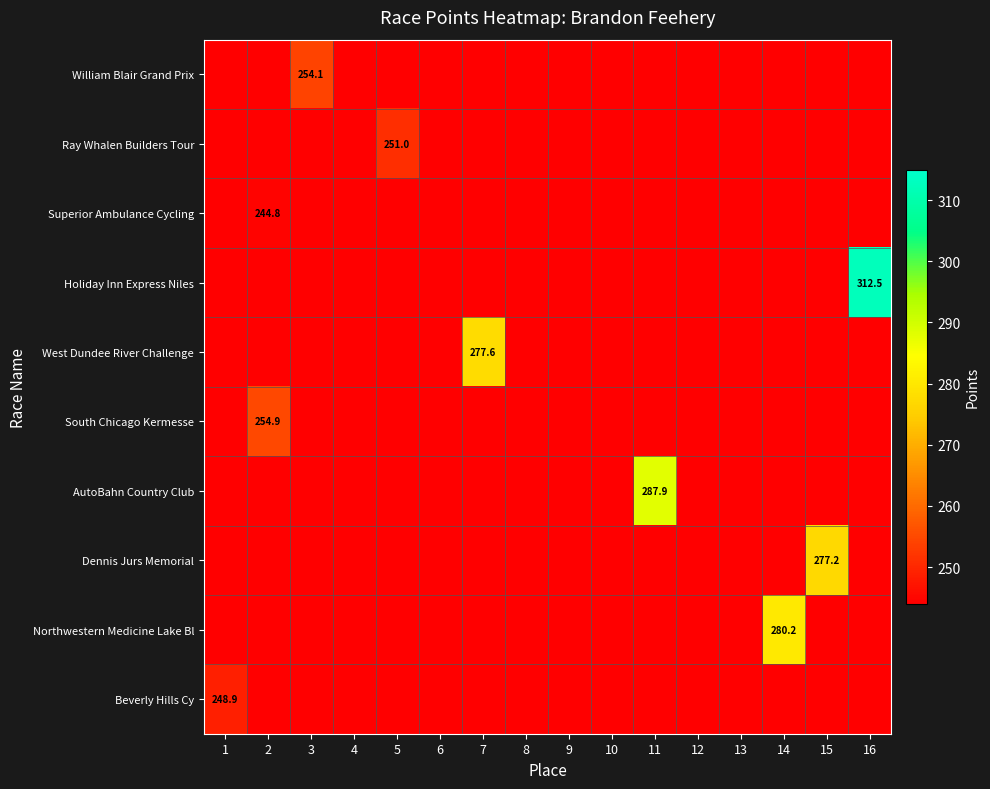

Is it true that Superior Ambulance Cycling equals -155.8 at 10?

False